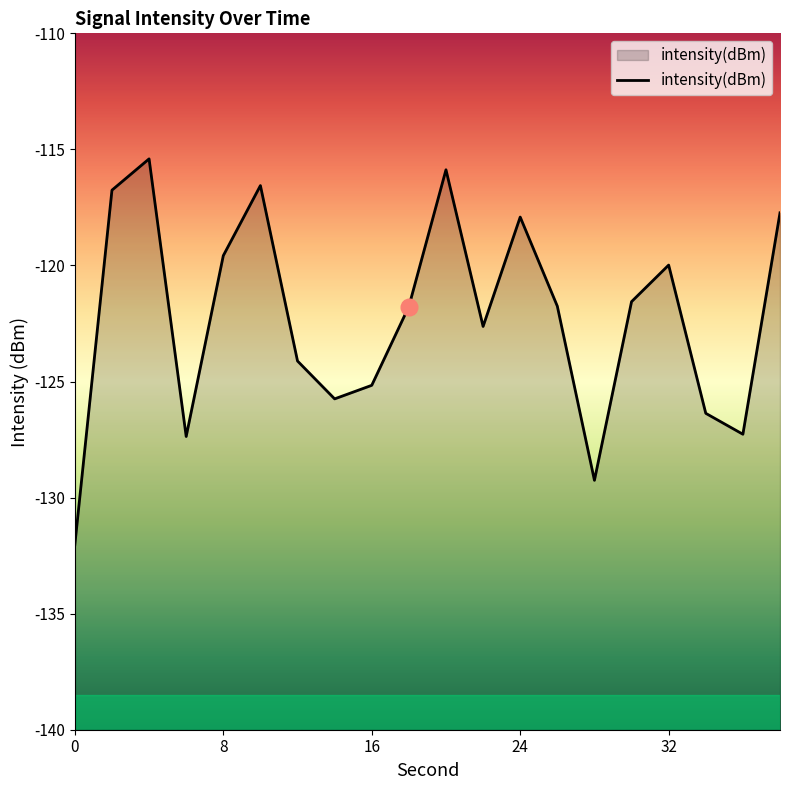

What is the difference between the maximum and minimum values?

16.6